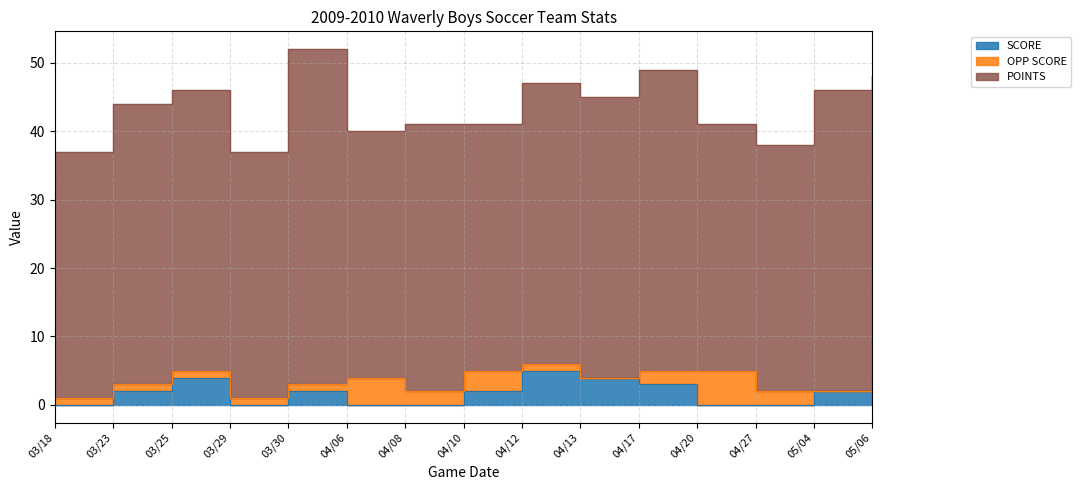

At which label is OPP SCORE closest to 2?

04/08